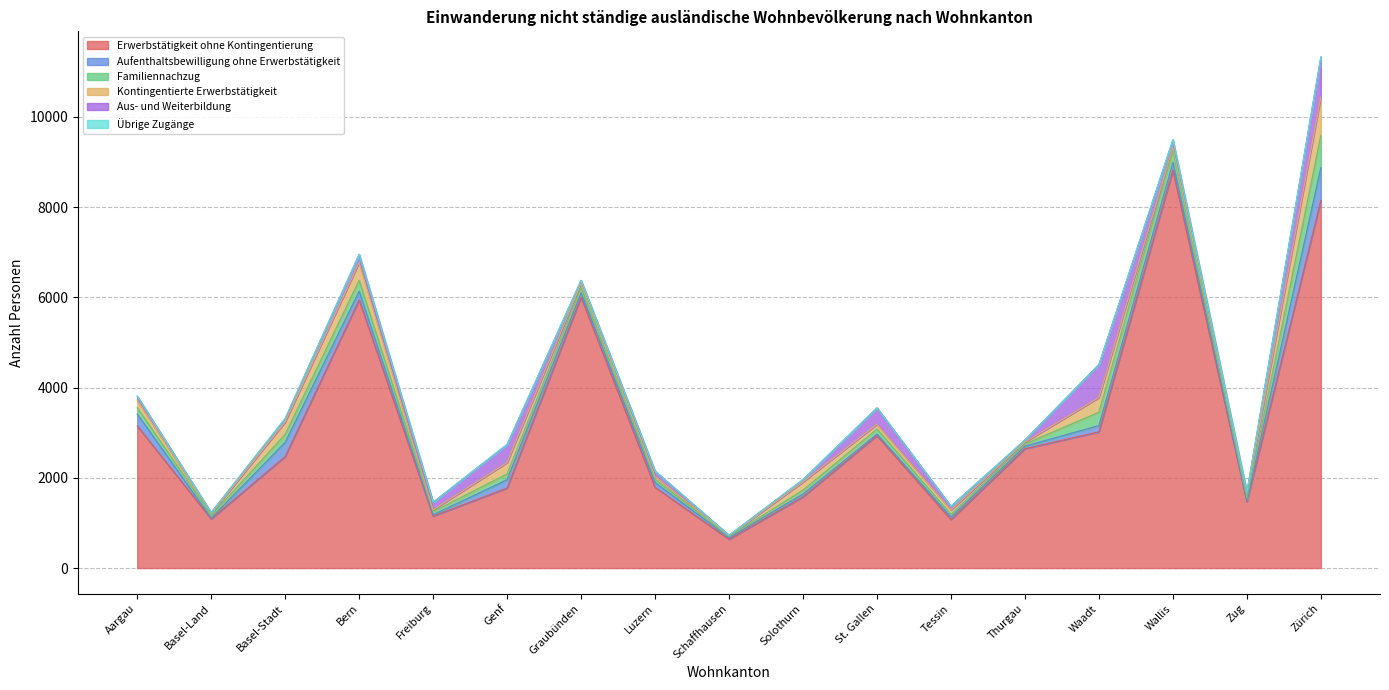

How many series are shown in this chart?

6